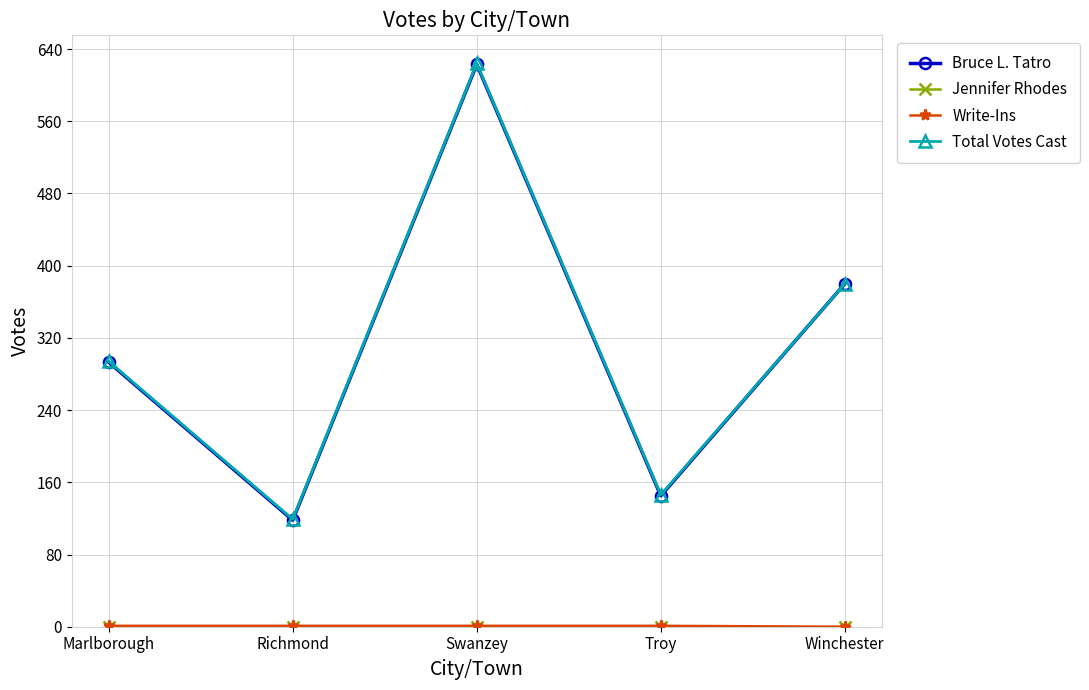

In Total Votes Cast, how many points are lower than both neighbors (excluding endpoints)?

2